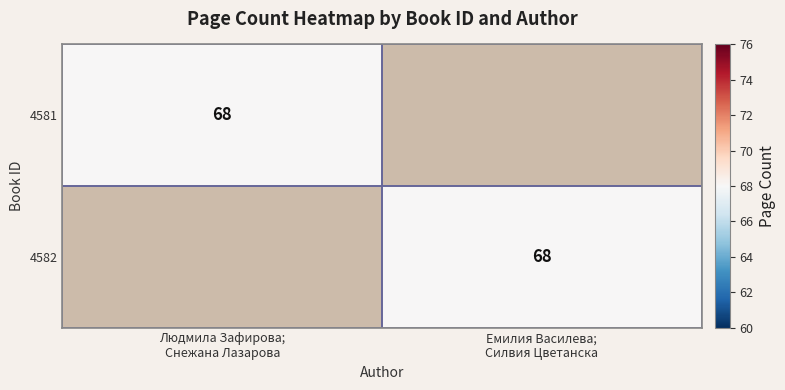

The 4581 series shows 68 at Людмила Зафирова; Снежана Лазарова. True or false?

True